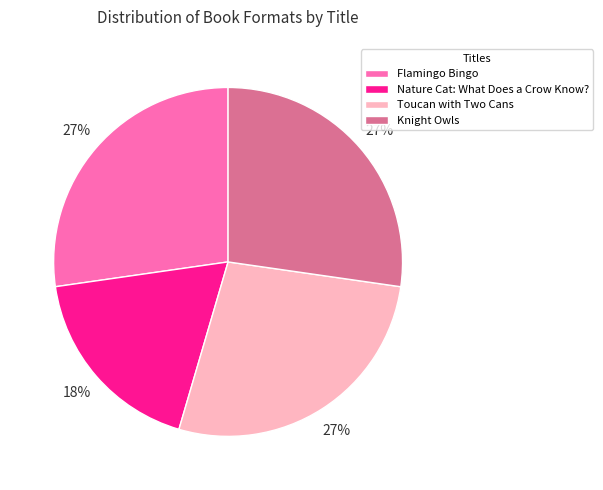

Is the sum of Knight Owls and Nature Cat: What Does a Crow Know? greater than half?

No